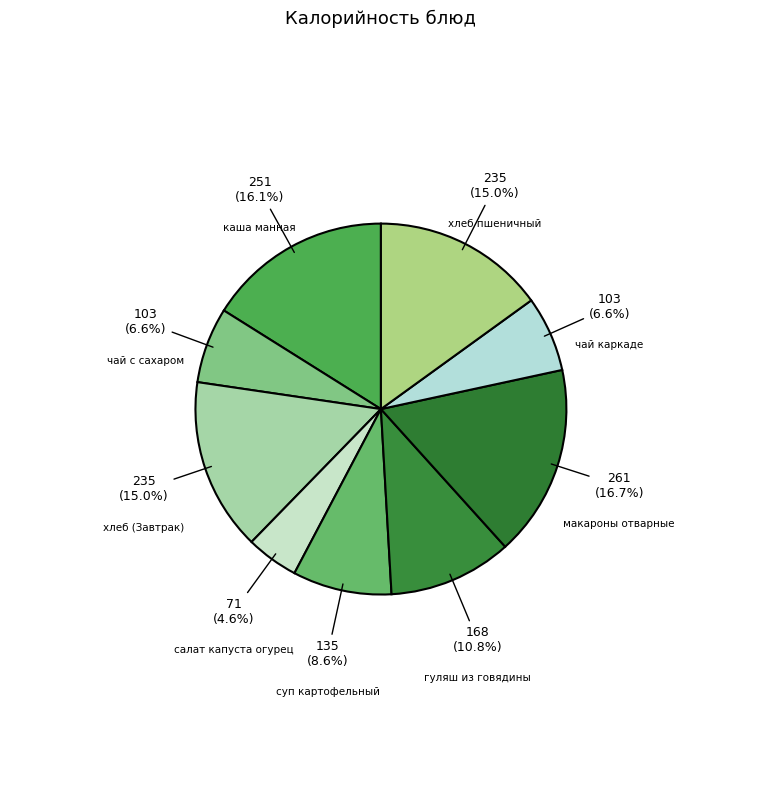

To the nearest percent, what is the difference between the largest and smallest slice percentages?

12%